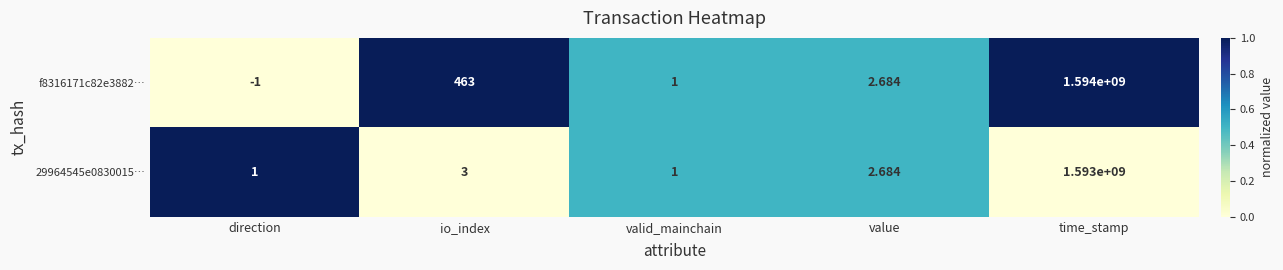

What is the difference between the highest and lowest values at time_stamp?

1000000.0